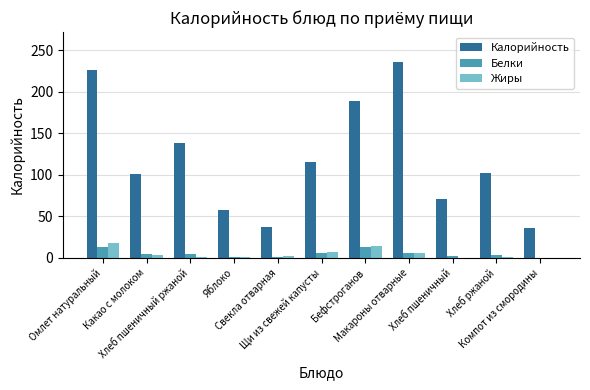

At which label is Калорийность closest to 135?

Хлеб пшеничный ржаной